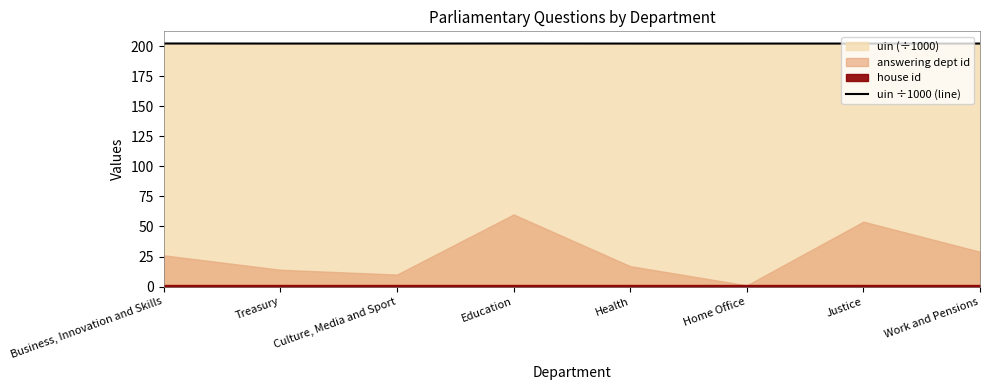

Reading left to right, extract all data points from this chart.

Business, Innovation and Skills=202.2	Treasury=202.2	Culture, Media and Sport=202.2	Education=202.2	Health=202.2	Home Office=202.2	Justice=202.2	Work and Pensions=202.2